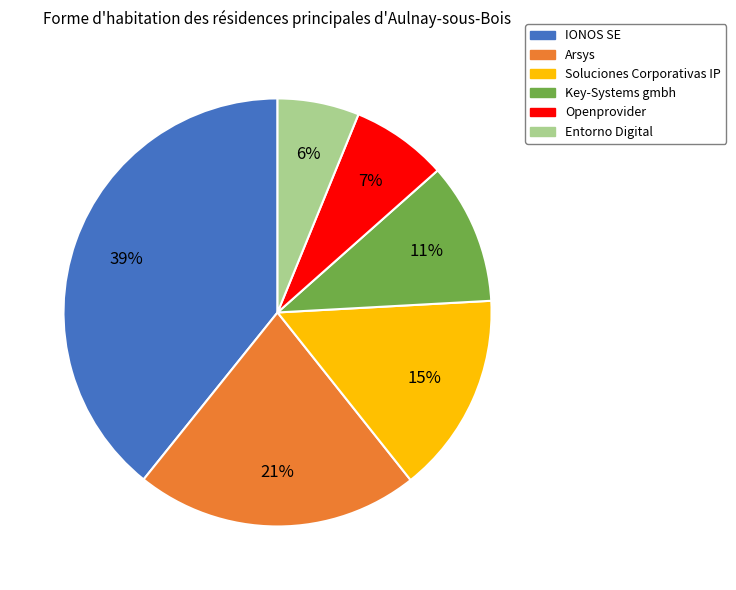

Is it true that Openprovider is 16% of the pie?

False